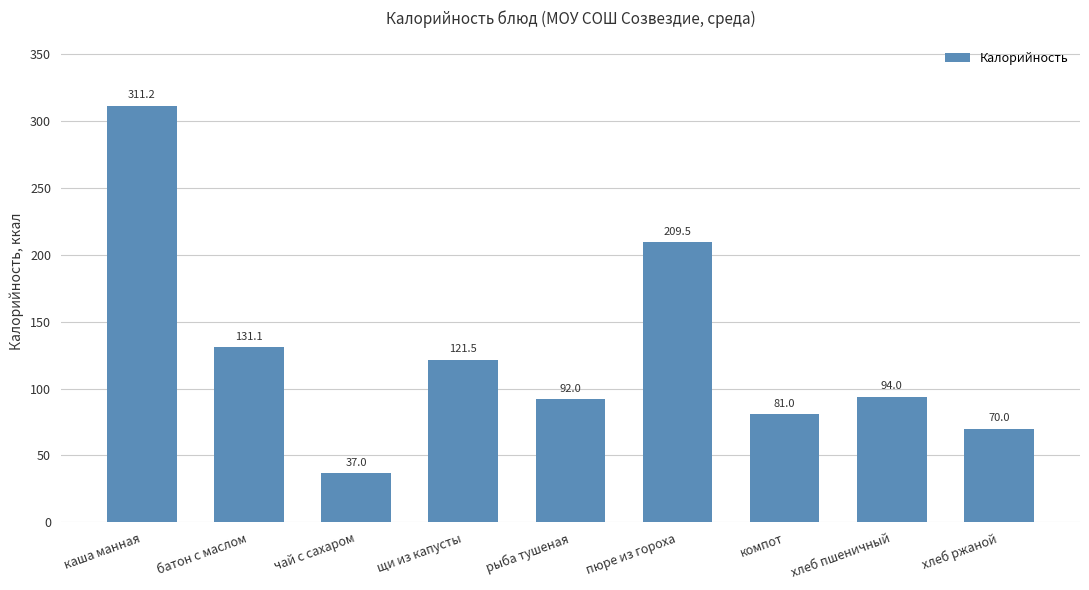

Does the chart contain stacked bars?

No